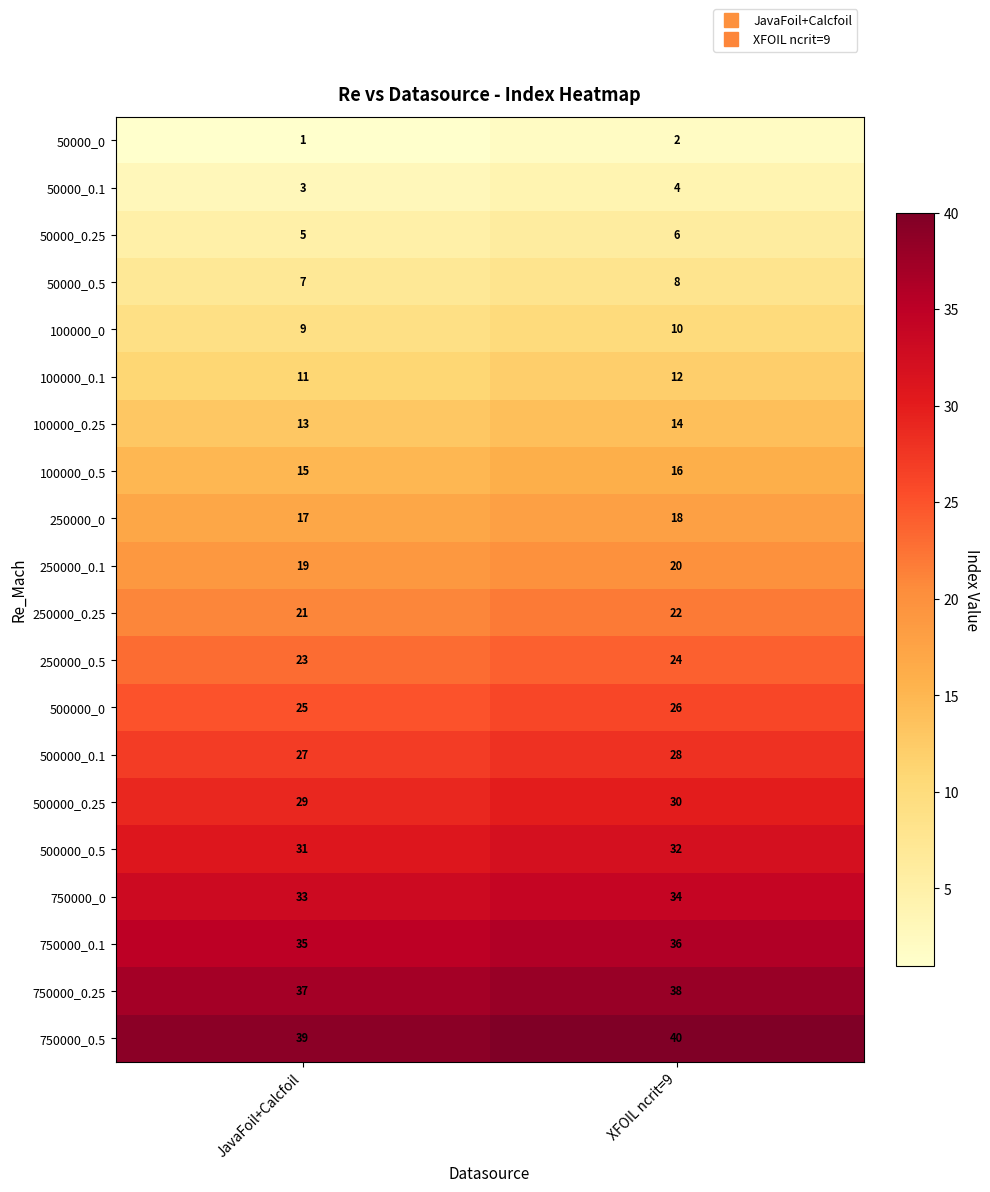

Rank the series by their maximum value, from highest to lowest.

750000_0.5, 750000_0.25, 750000_0.1, 750000_0, 500000_0.5, 500000_0.25, 500000_0.1, 500000_0, 250000_0.5, 250000_0.25, 250000_0.1, 250000_0, 100000_0.5, 100000_0.25, 100000_0.1, 100000_0, 50000_0.5, 50000_0.25, 50000_0.1, 50000_0